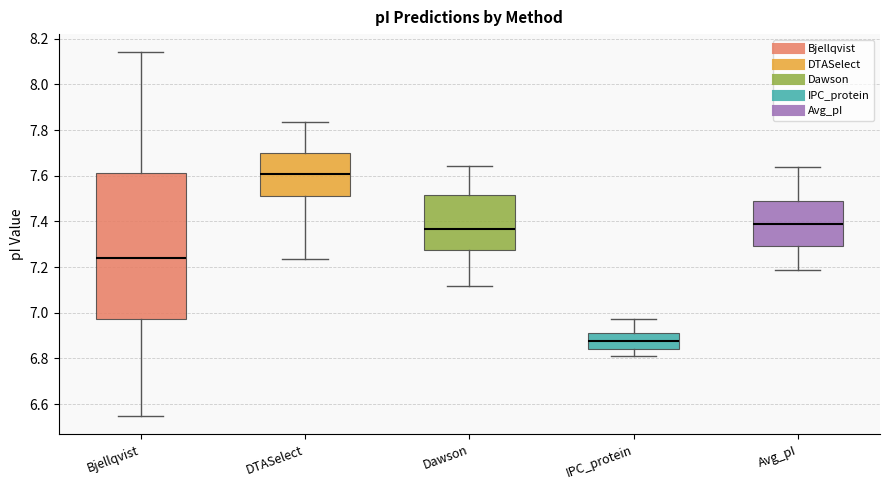

Comparing the boxes themselves (not the whiskers), which one is the tallest?

Bjellqvist